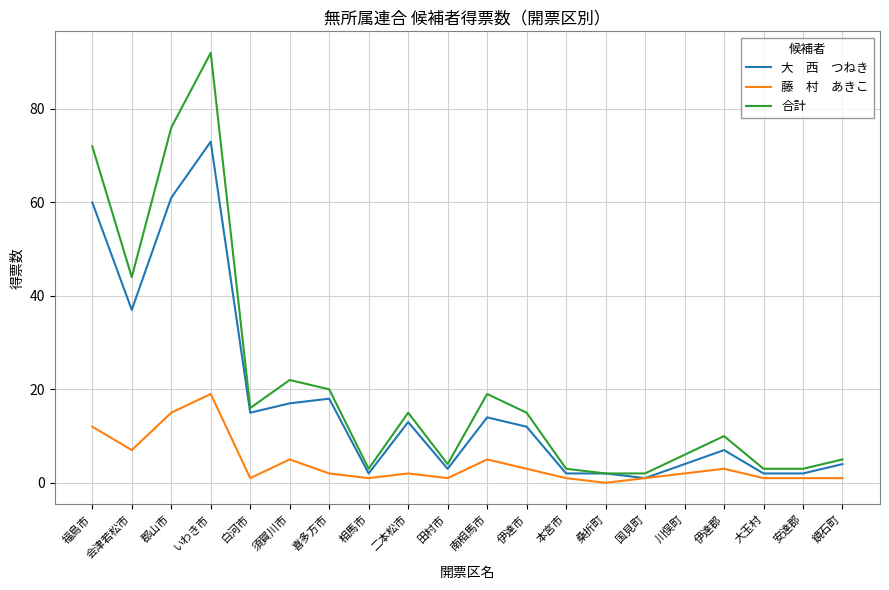

What is the total value across all series at 伊達郡?

20